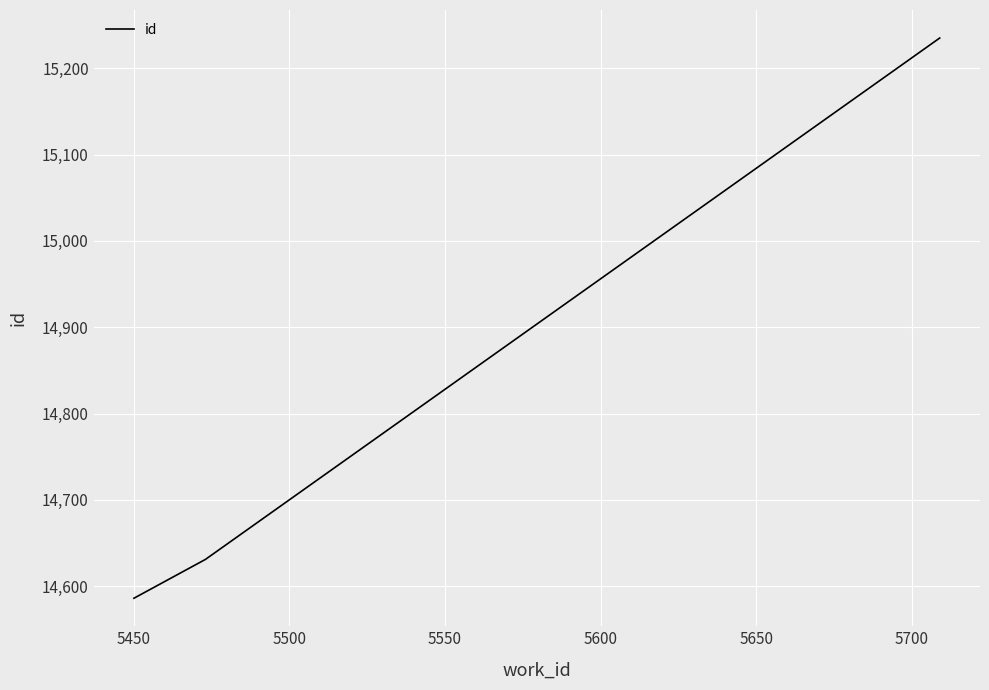

What is the sum of all values?

44452